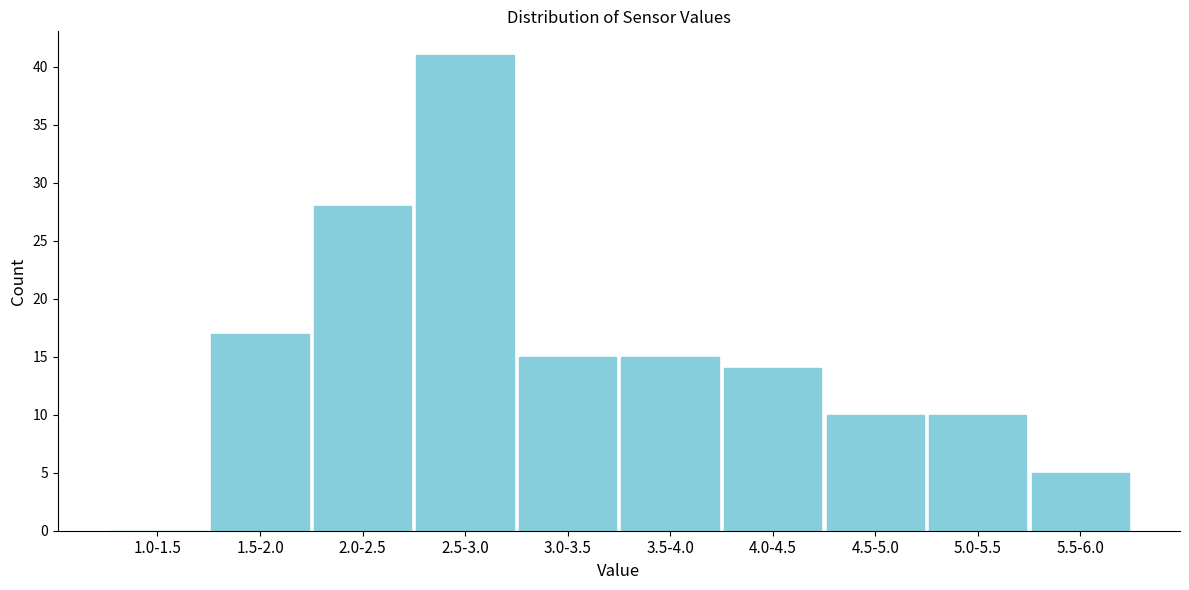

Reading right to left, transcribe all the data shown in this chart.

5.5-6.0=5	5.0-5.5=10	4.5-5.0=10	4.0-4.5=14	3.5-4.0=15	3.0-3.5=15	2.5-3.0=41	2.0-2.5=28	1.5-2.0=17	1.0-1.5=0